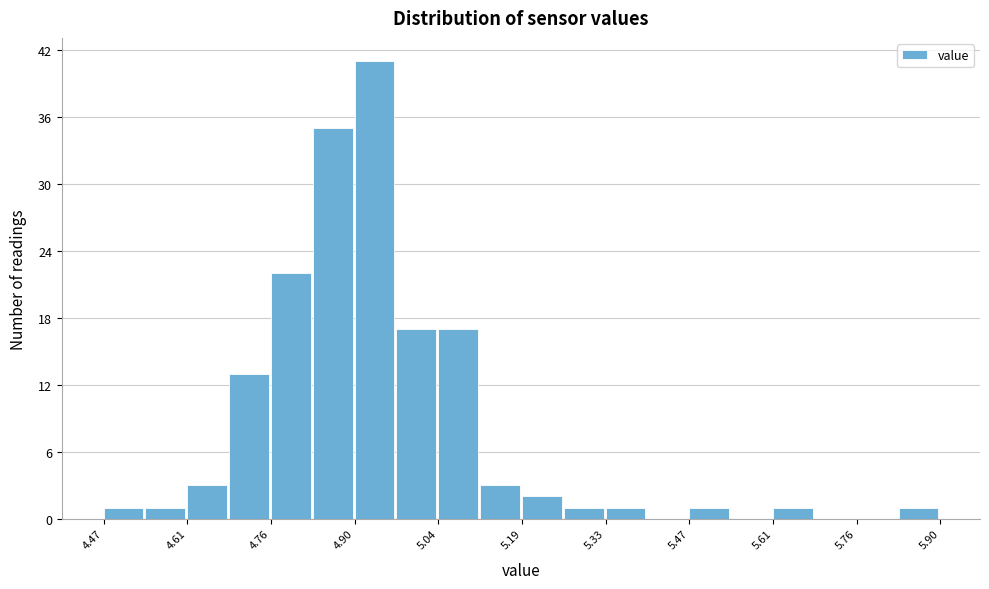

Read against the x-axis, roughly where is the centre of the tallest bar?

4.94